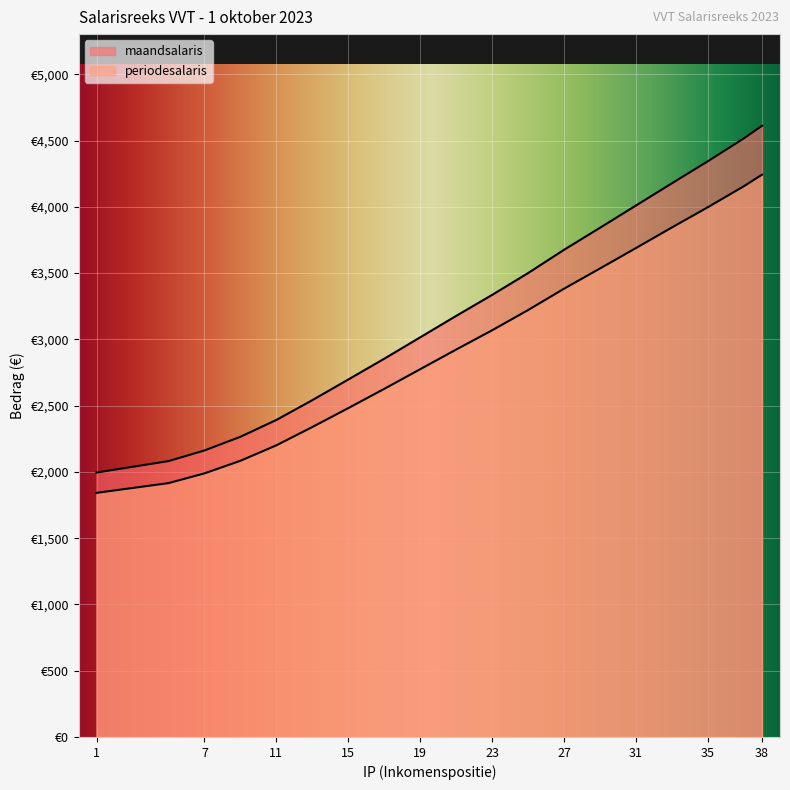

Is it true that maandsalaris equals 3177.1 at 21?

True